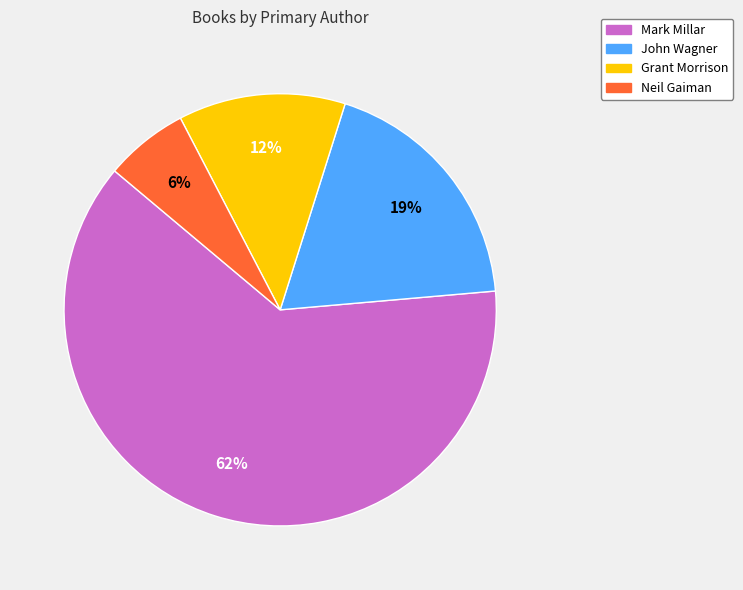

What percentage is the Mark Millar slice, to the nearest percent?

62%